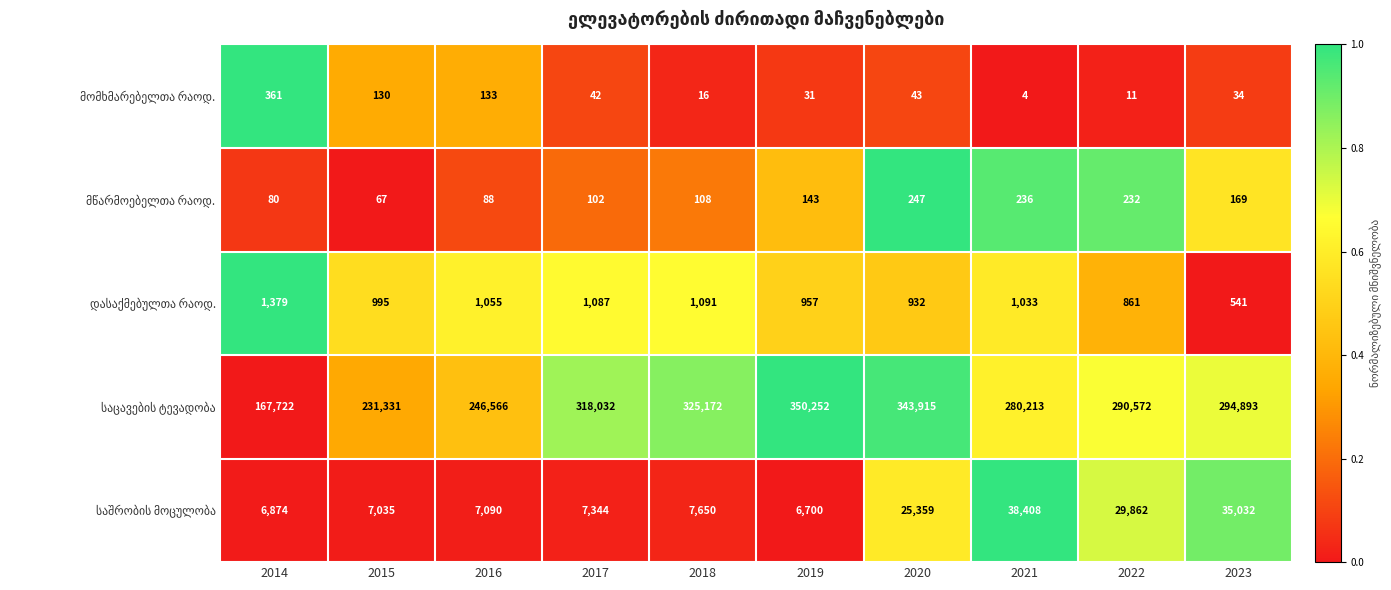

At which category is the sum across all series the highest?

2020